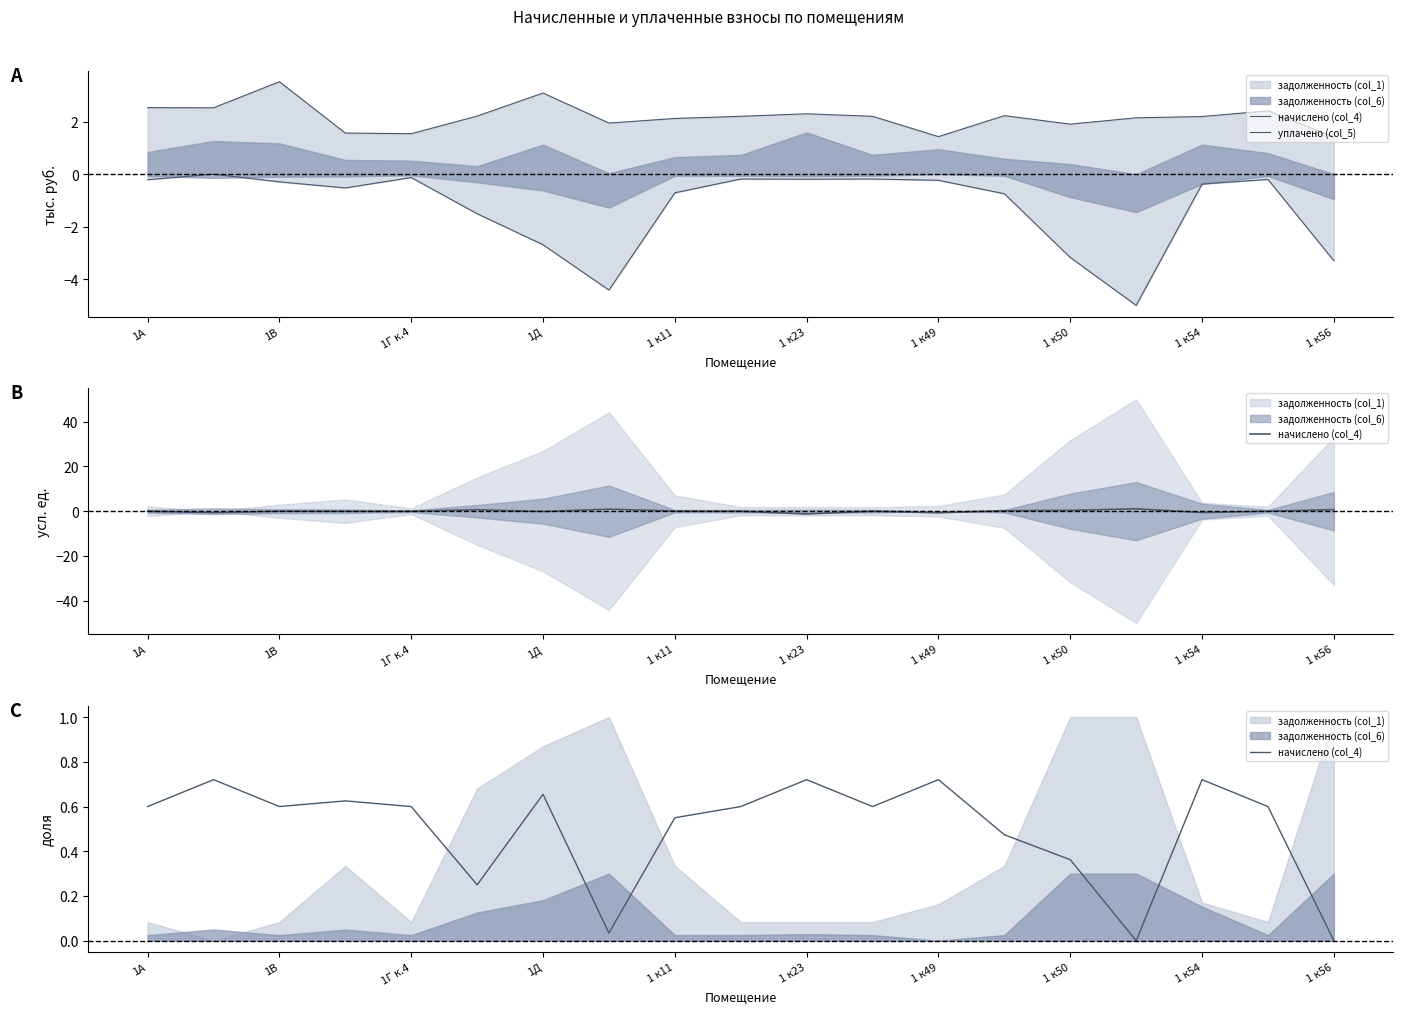

True or false: уплачено (col_5) and начислено (col_4) cross at least once.

False